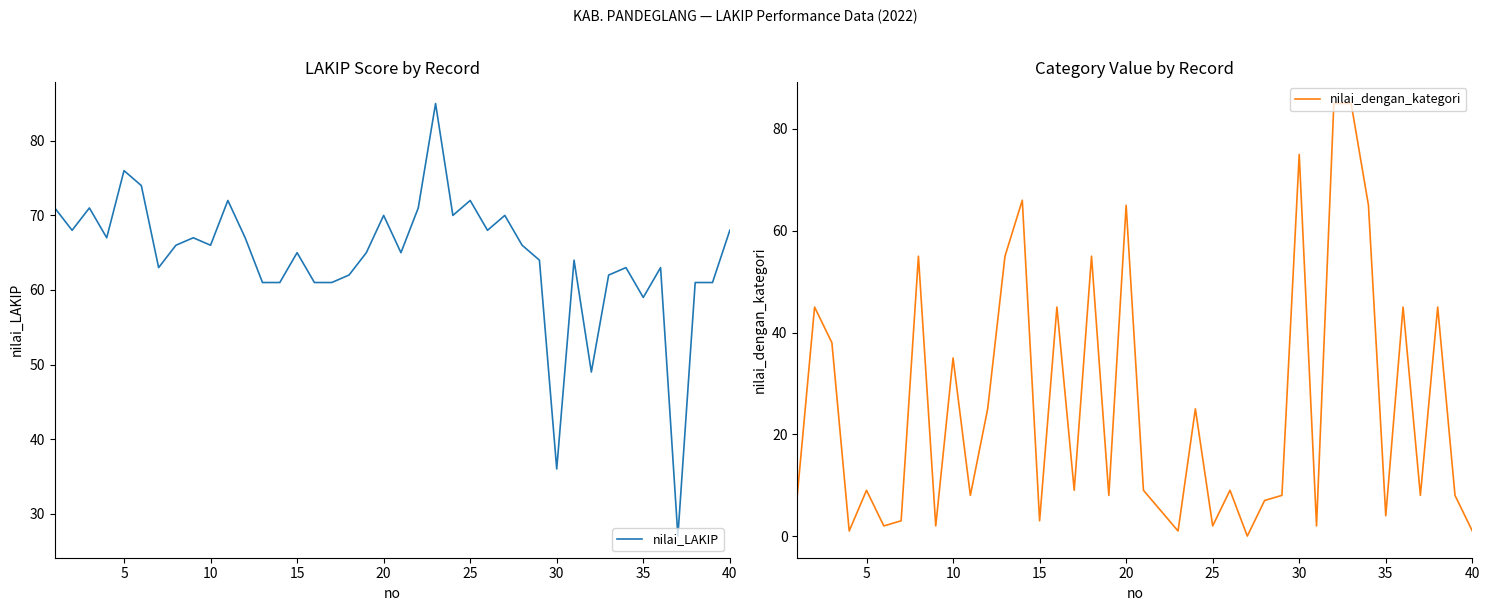

Where is nilai_LAKIP nearest to the value 56?

35